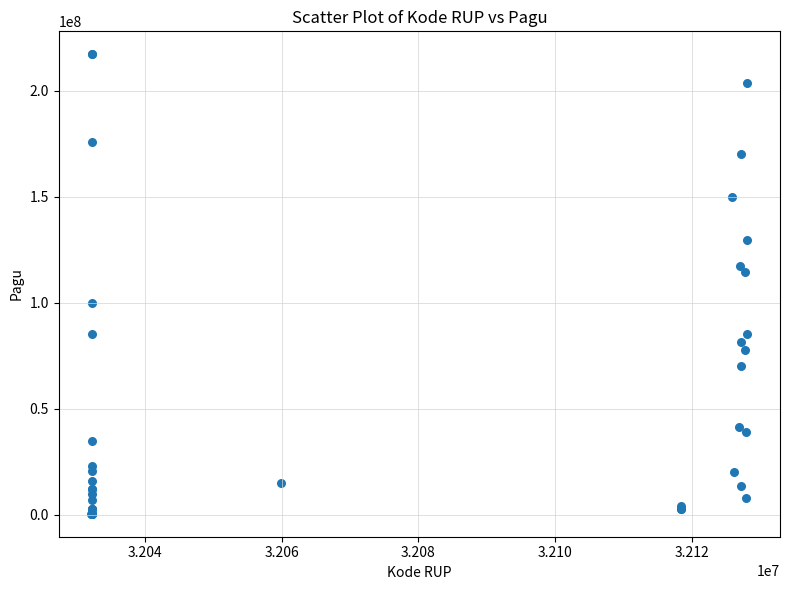

What Y value in the scatter plot is closest to 108830000?

114296000